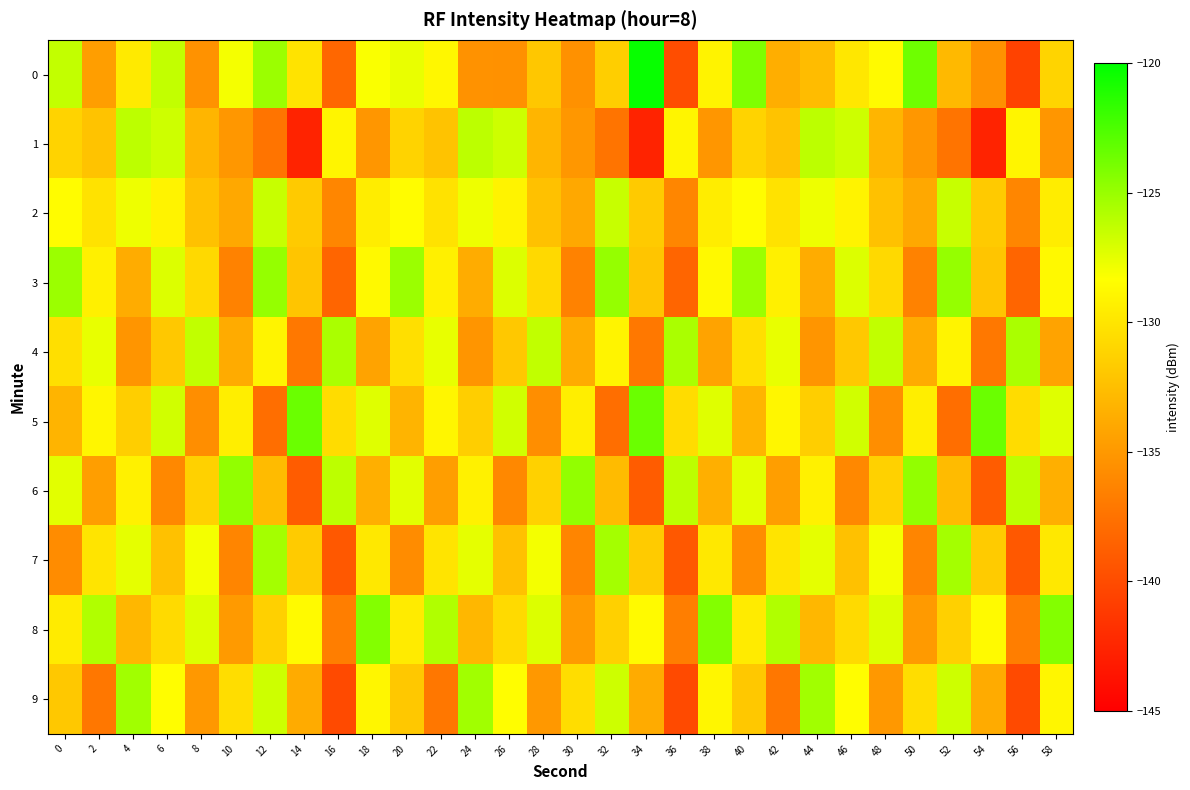

What is the minimum value shown in the chart?

-142.6